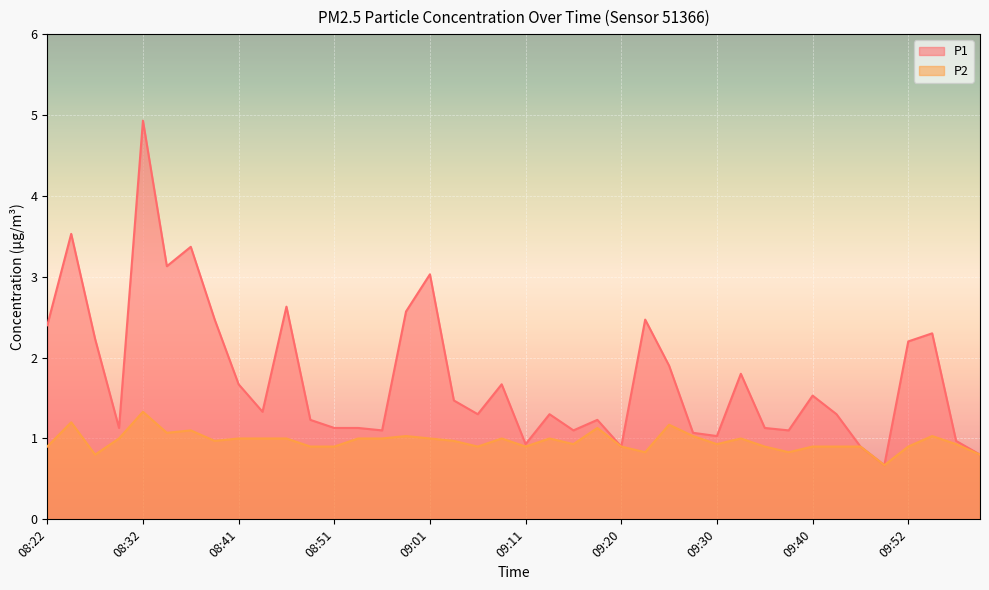

Reading left to right, list all the values displayed in this chart.

P1: 08:22=2.4	08:24=3.5	08:27=2.2	08:29=1.1	08:32=4.9	08:34=3.1	08:36=3.4	08:39=2.5	08:41=1.7	08:44=1.3	08:46=2.6	08:49=1.2	08:51=1.1	08:54=1.1	08:56=1.1	08:58=2.6	09:01=3.0	09:03=1.5	09:06=1.3	09:08=1.7	09:11=0.9	09:13=1.3	09:16=1.1	09:18=1.2	09:20=0.9	09:23=2.5	09:25=1.9	09:28=1.1	09:30=1.0	09:33=1.8	09:35=1.1	09:37=1.1	09:40=1.5	09:42=1.3	09:47=0.9	09:50=0.7	09:52=2.2	09:55=2.3	09:57=1.0	10:00=0.8
P2: 08:22=0.9	08:24=1.2	08:27=0.8	08:29=1.0	08:32=1.3	08:34=1.1	08:36=1.1	08:39=1.0	08:41=1.0	08:44=1.0	08:46=1.0	08:49=0.9	08:51=0.9	08:54=1.0	08:56=1.0	08:58=1.0	09:01=1.0	09:03=1.0	09:06=0.9	09:08=1.0	09:11=0.9	09:13=1.0	09:16=0.9	09:18=1.1	09:20=0.9	09:23=0.8	09:25=1.2	09:28=1.0	09:30=0.9	09:33=1.0	09:35=0.9	09:37=0.8	09:40=0.9	09:42=0.9	09:47=0.9	09:50=0.7	09:52=0.9	09:55=1.0	09:57=0.9	10:00=0.8